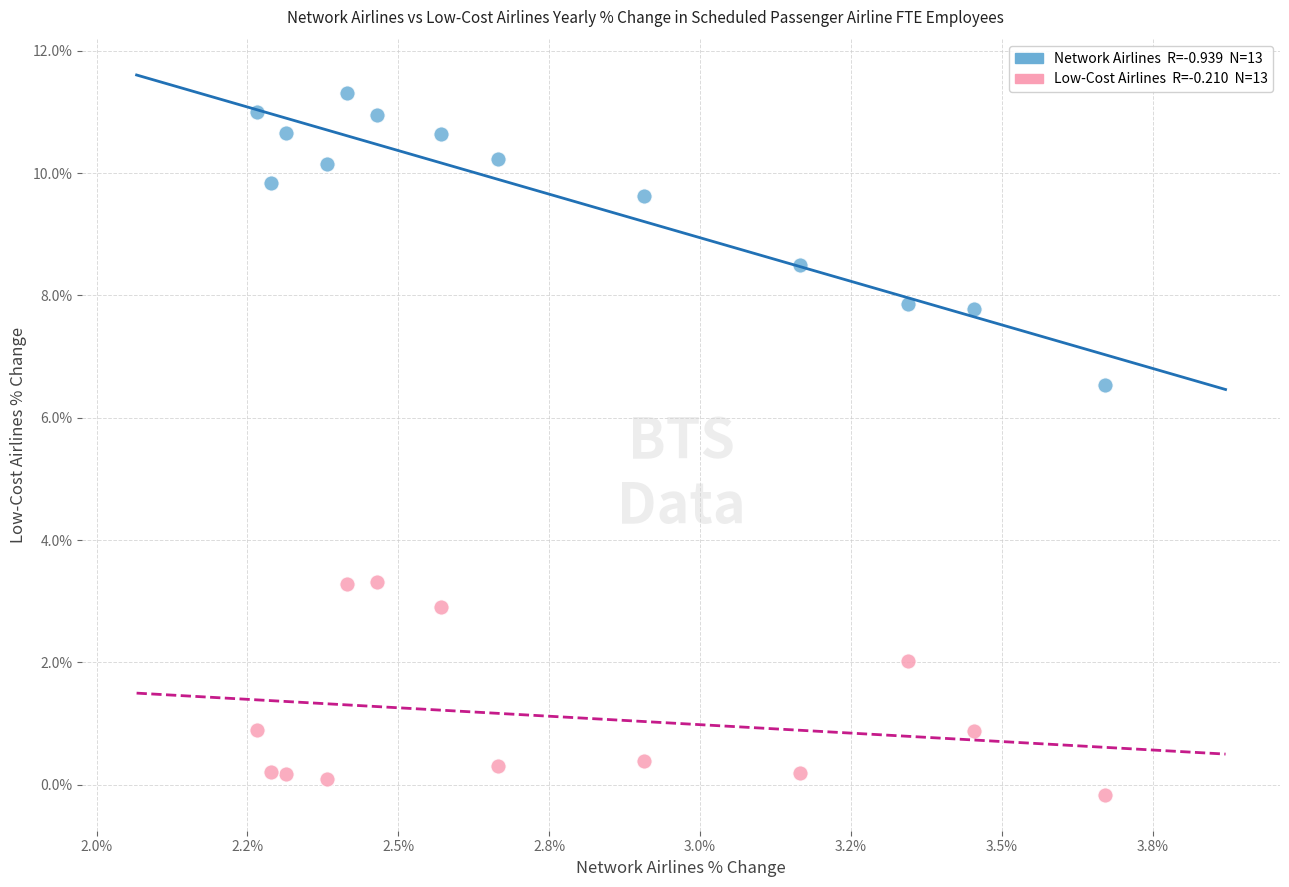

Across all series, what Y value is closest to 5?

6.5